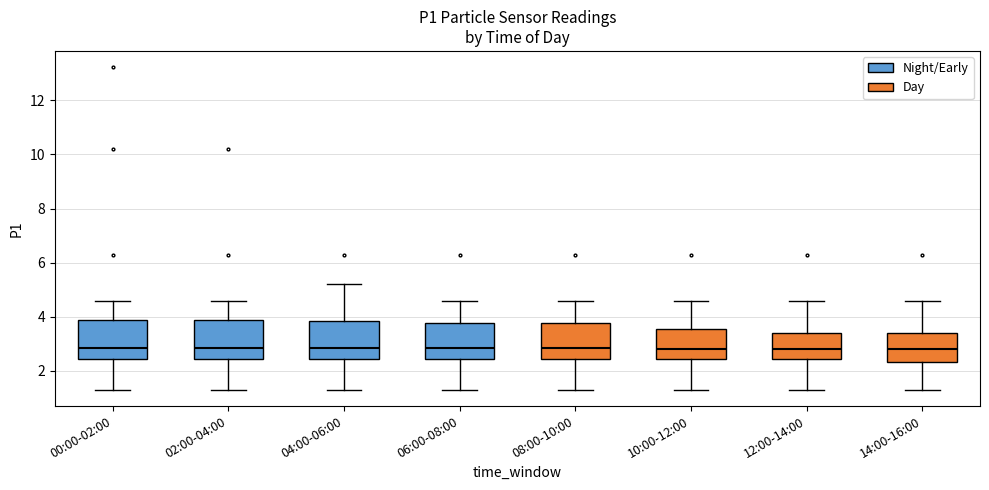

Reading left to right, transcribe this box plot: for each box, give where its median line is, the range the box spans, and where its two whiskers end, as read against the y-axis. The values are not printed on the chart, so give them approximately, as read against the axis.

00:00-02:00: median 2.8, box 2.4 to 3.8, whiskers 1.4 to 4.6
02:00-04:00: median 2.8, box 2.4 to 3.8, whiskers 1.4 to 4.6
04:00-06:00: median 2.8, box 2.4 to 3.8, whiskers 1.4 to 5.2
06:00-08:00: median 2.8, box 2.4 to 3.8, whiskers 1.4 to 4.6
08:00-10:00: median 2.8, box 2.4 to 3.8, whiskers 1.4 to 4.6
10:00-12:00: median 2.8, box 2.4 to 3.6, whiskers 1.4 to 4.6
12:00-14:00: median 2.8, box 2.4 to 3.4, whiskers 1.4 to 4.6
14:00-16:00: median 2.8, box 2.4 to 3.4, whiskers 1.4 to 4.6